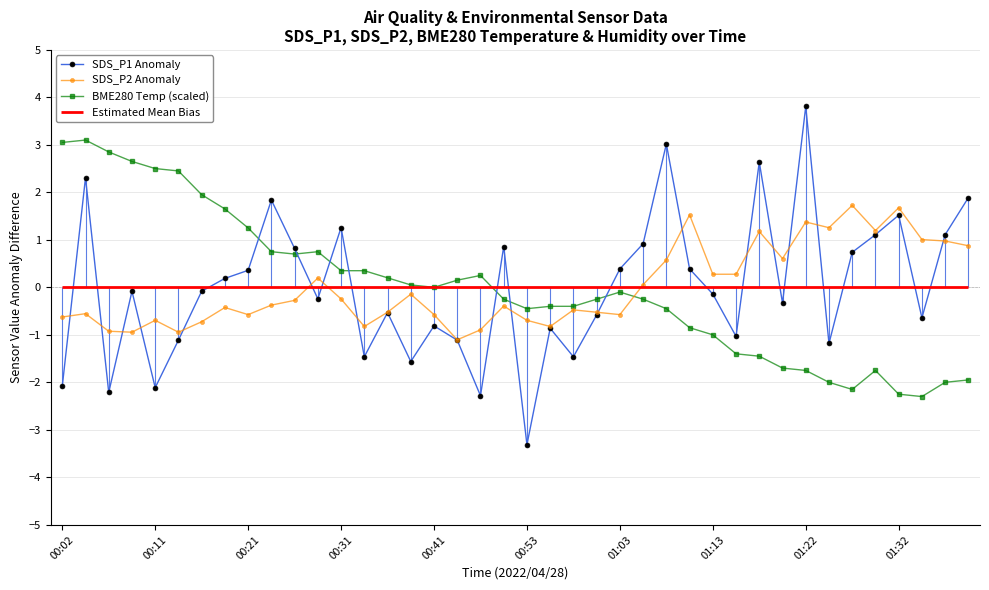

What is the maximum value for SDS_P2 Anomaly?

1.7